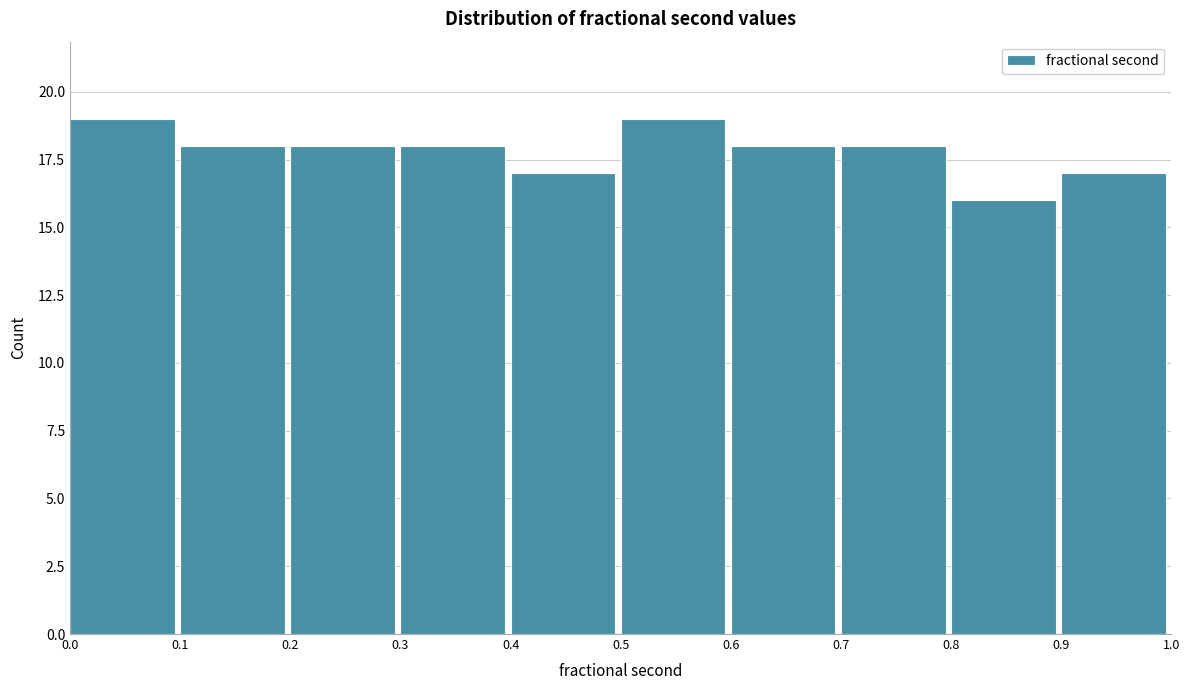

Reading left to right, list every bar in this chart as the range it spans on the x-axis followed by its height. The values are not printed on the chart, so give them approximately, as read against the axis.

0.0 to 0.1: 19
0.1 to 0.2: 18
0.2 to 0.3: 18
0.3 to 0.4: 18
0.4 to 0.5: 17
0.5 to 0.6: 19
0.6 to 0.7: 18
0.7 to 0.8: 18
0.8 to 0.9: 16
0.9 to 1.0: 17